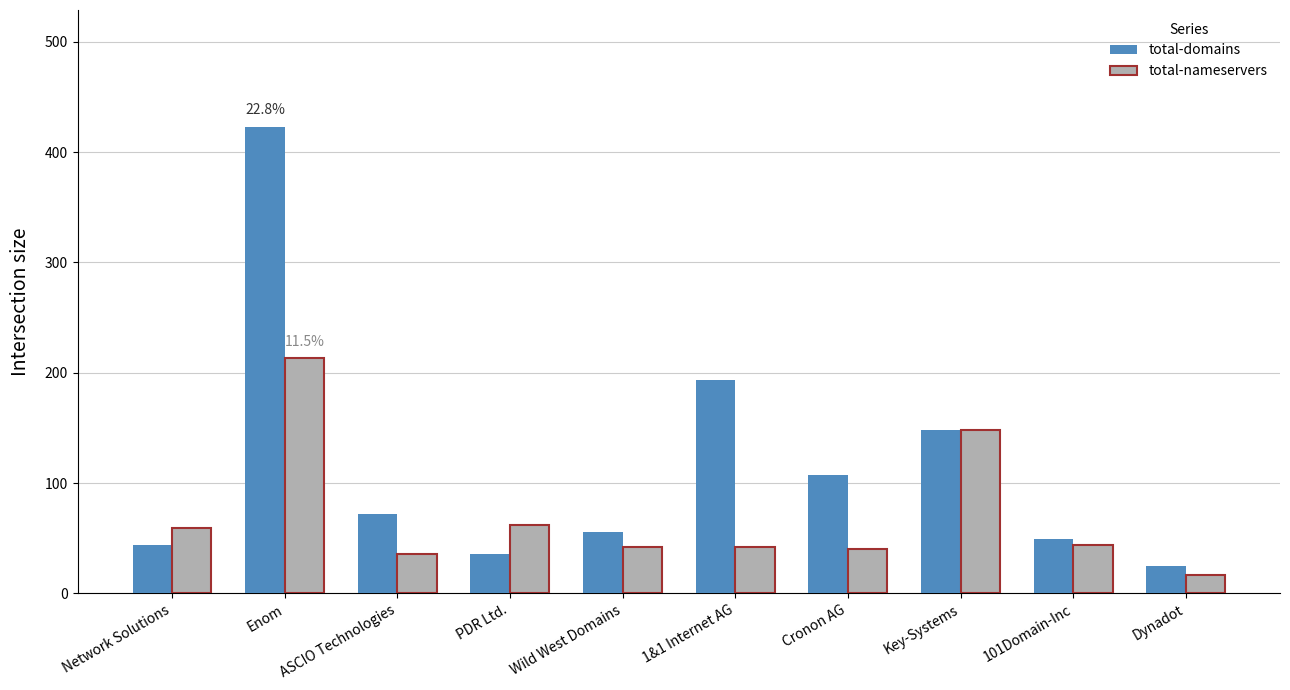

At which label does total-nameservers reach its peak?

Enom